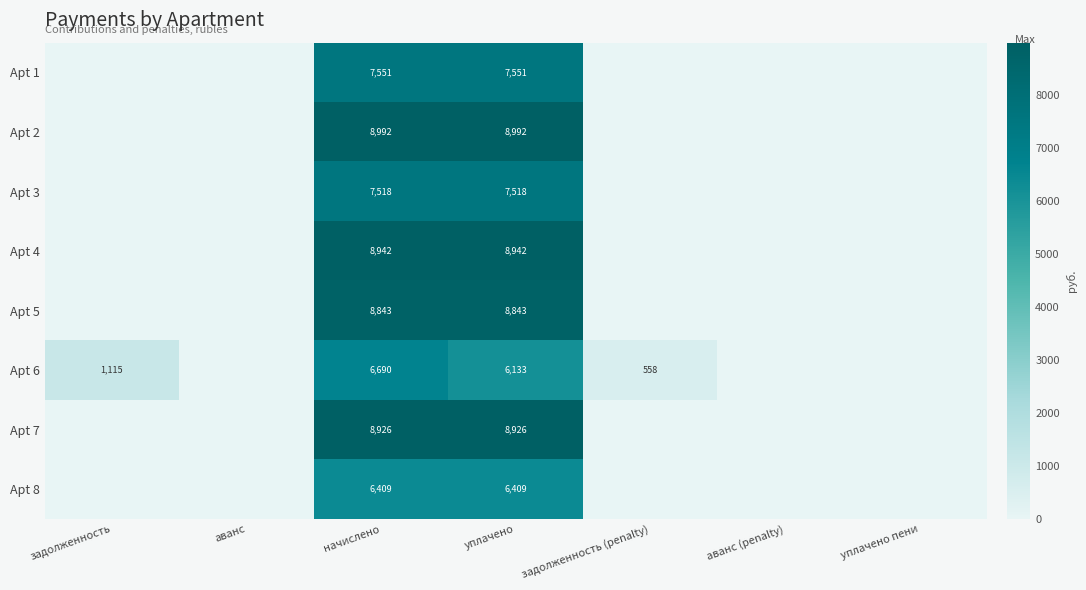

The Apt 5 series shows 6065.8 at уплачено пени. True or false?

False